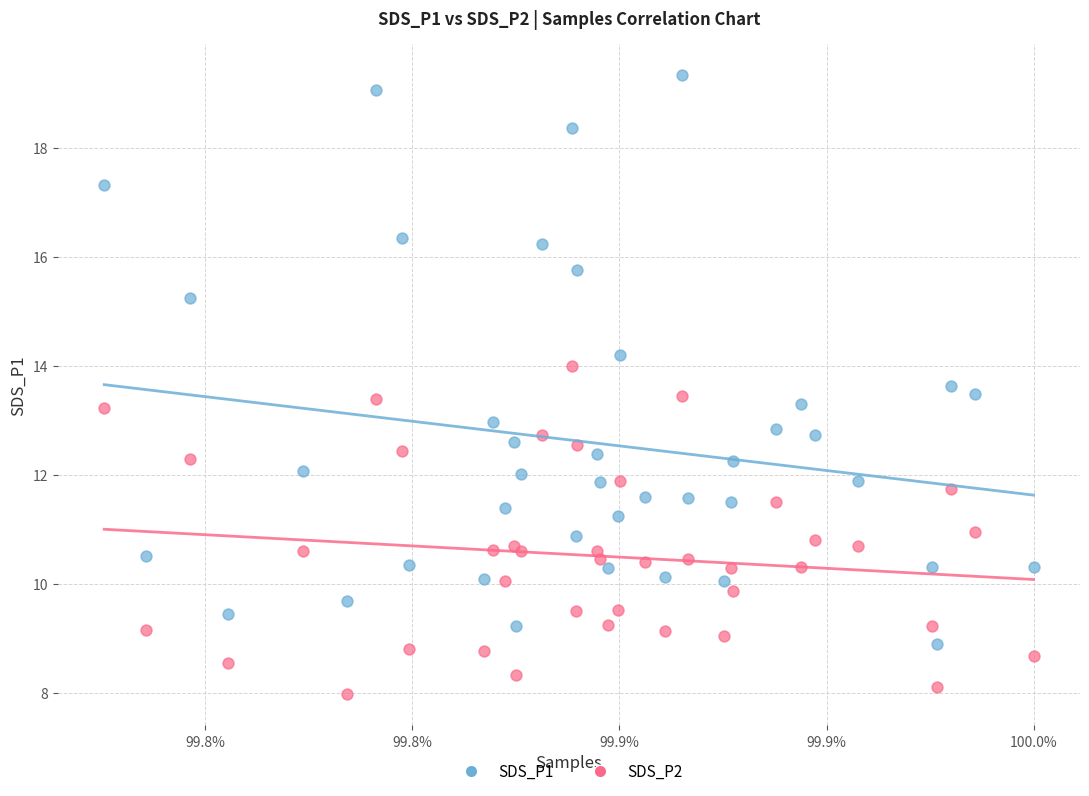

Which series contains the highest Y value?

SDS_P1